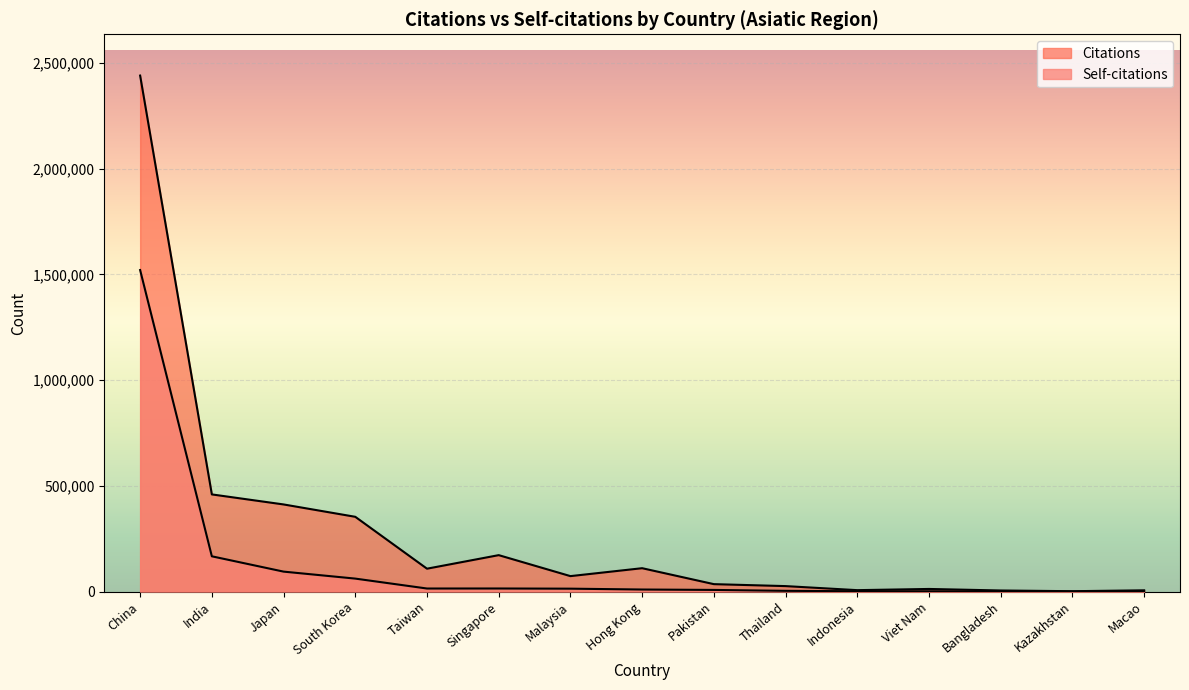

Reading left to right, list all the values displayed in this chart.

Citations: China=2439869	India=459691	Japan=412274	South Korea=353826	Taiwan=108517	Singapore=172559	Malaysia=73392	Hong Kong=110839	Pakistan=35464	Thailand=26175	Indonesia=7045	Viet Nam=12701	Bangladesh=5480	Kazakhstan=2068	Macao=6264
Self-citations: China=1520412	India=167075	Japan=94671	South Korea=61651	Taiwan=14773	Singapore=14893	Malaysia=14055	Hong Kong=10023	Pakistan=8108	Thailand=3849	Indonesia=1936	Viet Nam=1770	Bangladesh=830	Kazakhstan=447	Macao=624